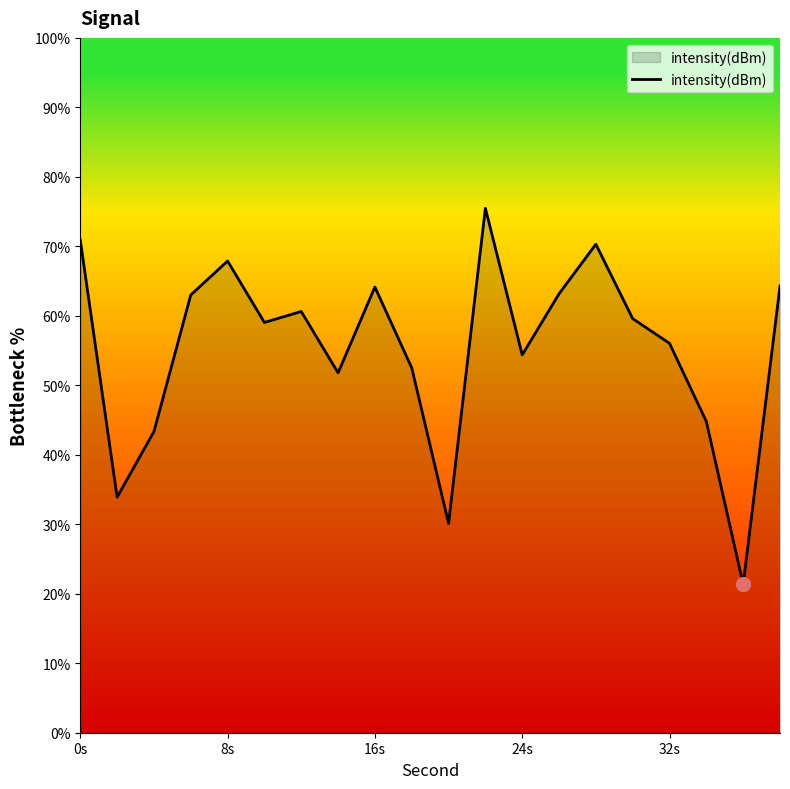

What is the smallest value displayed?

21.4